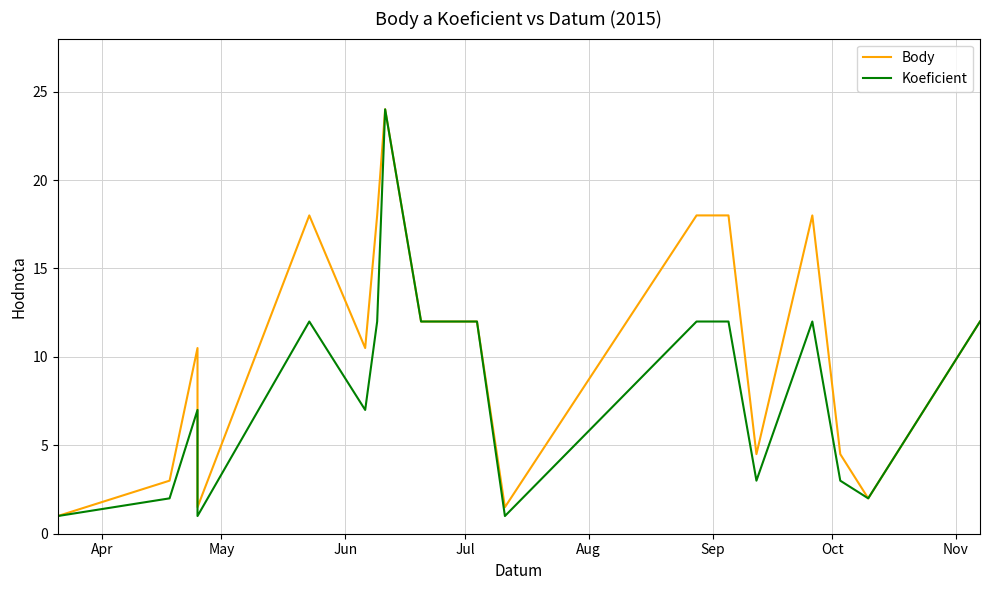

The value of Body at Oct is 28.6. True or false?

False